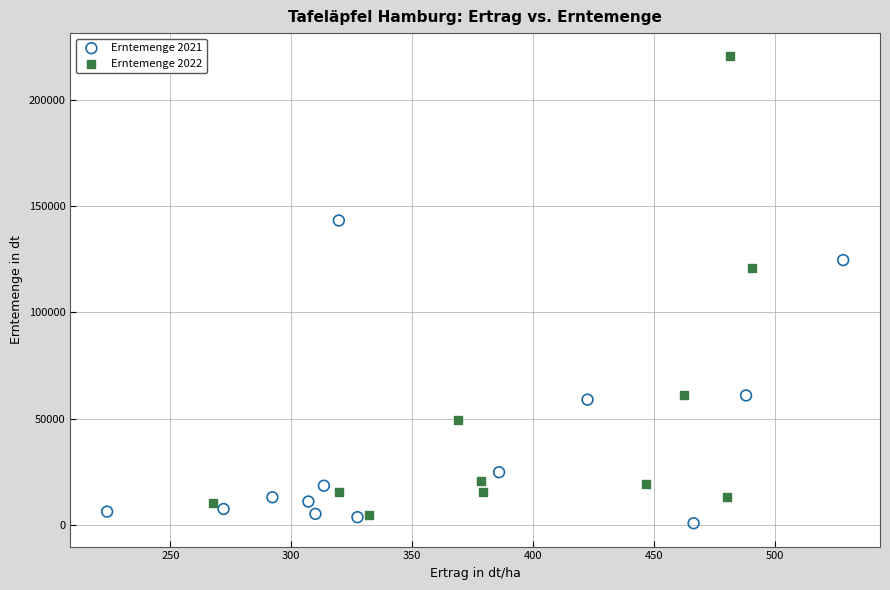

Which series reaches the maximum Y coordinate?

Erntemenge 2022